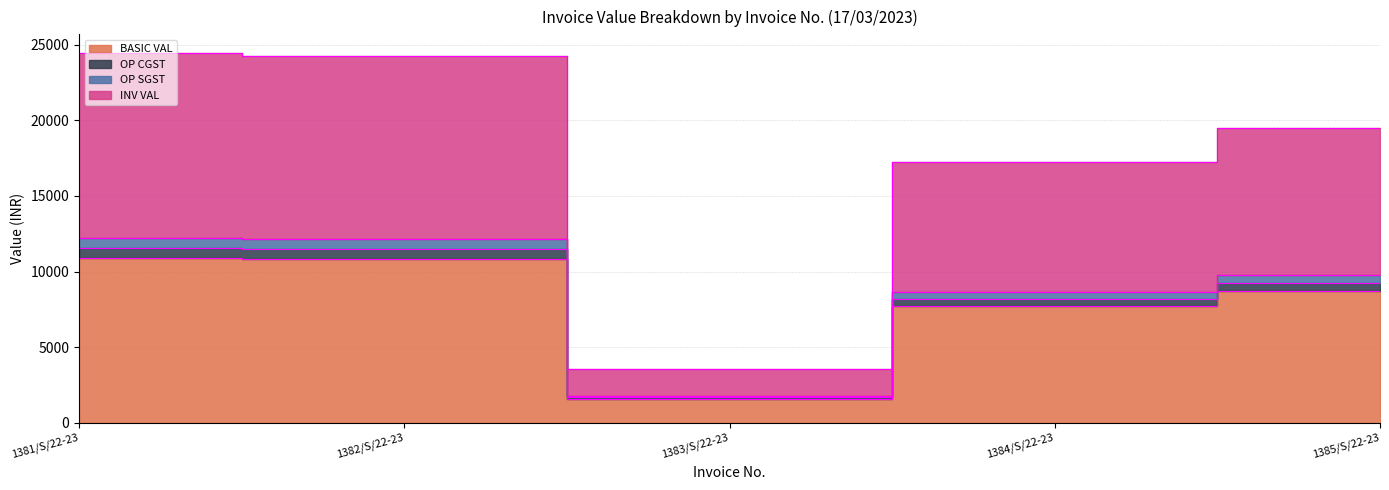

True or false: INV VAL and OP SGST cross at least once.

False